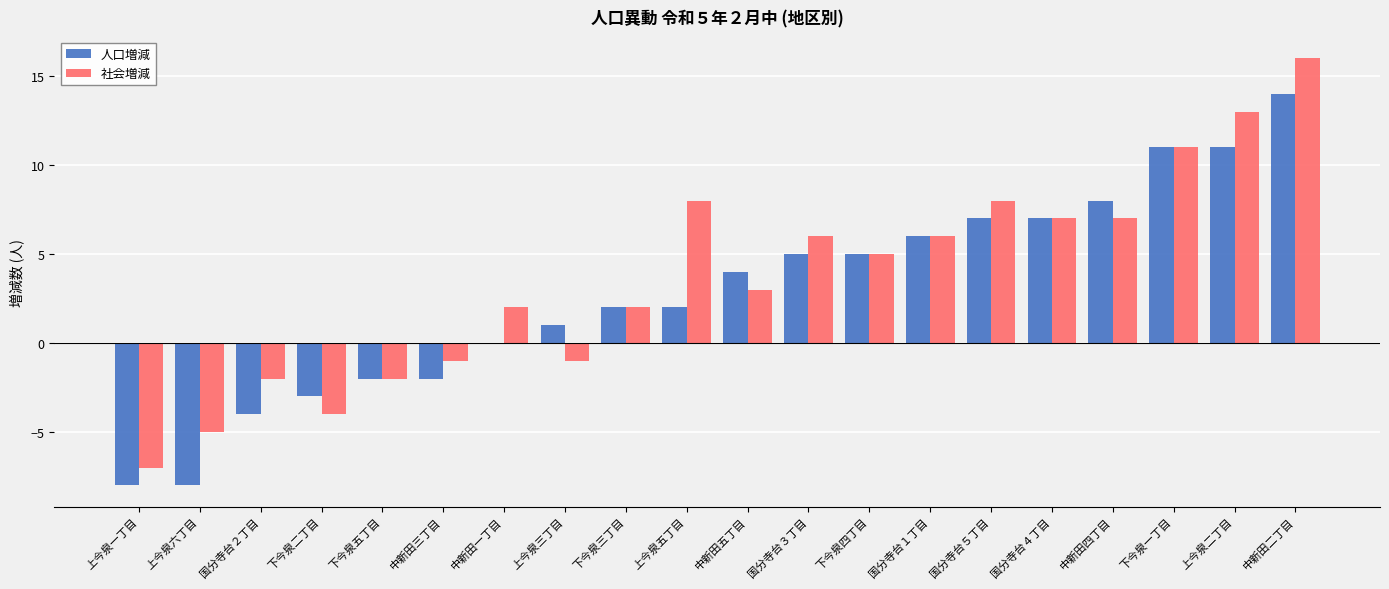

True or false: 社会増減 has a value of 0 at 上今泉三丁目.

False